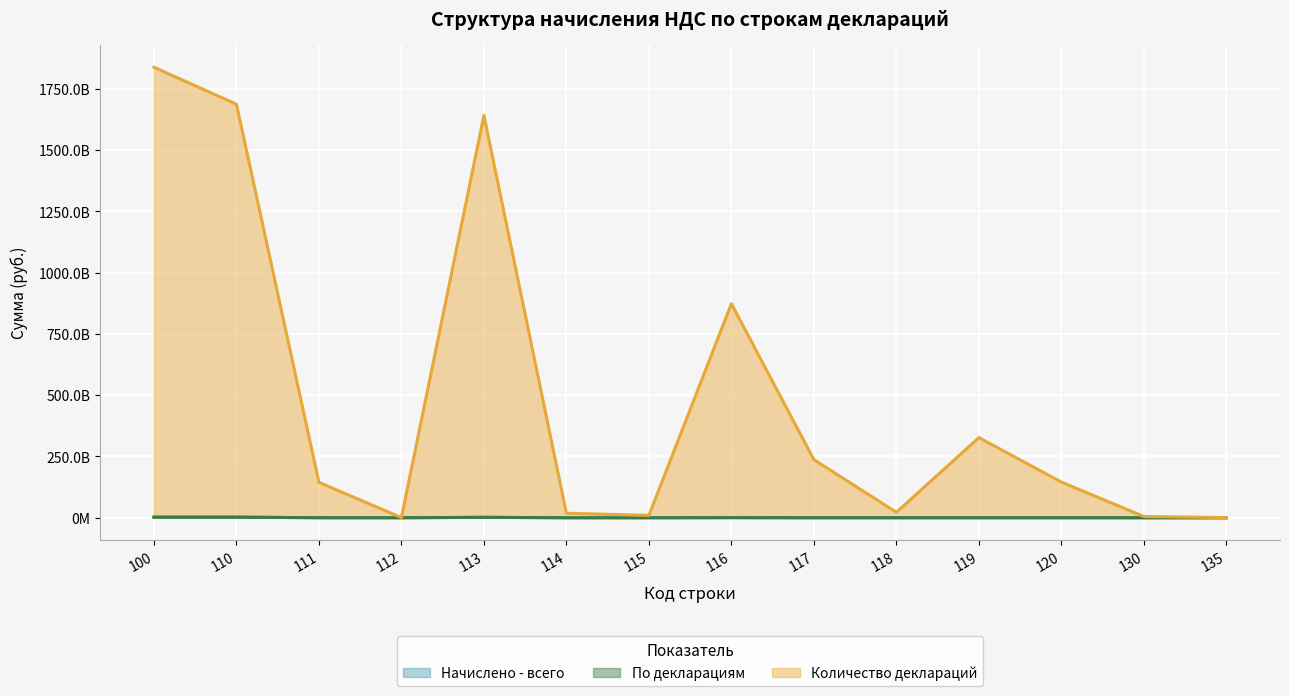

What is the value of the По декларациям point at the 9th from the left?

44607129